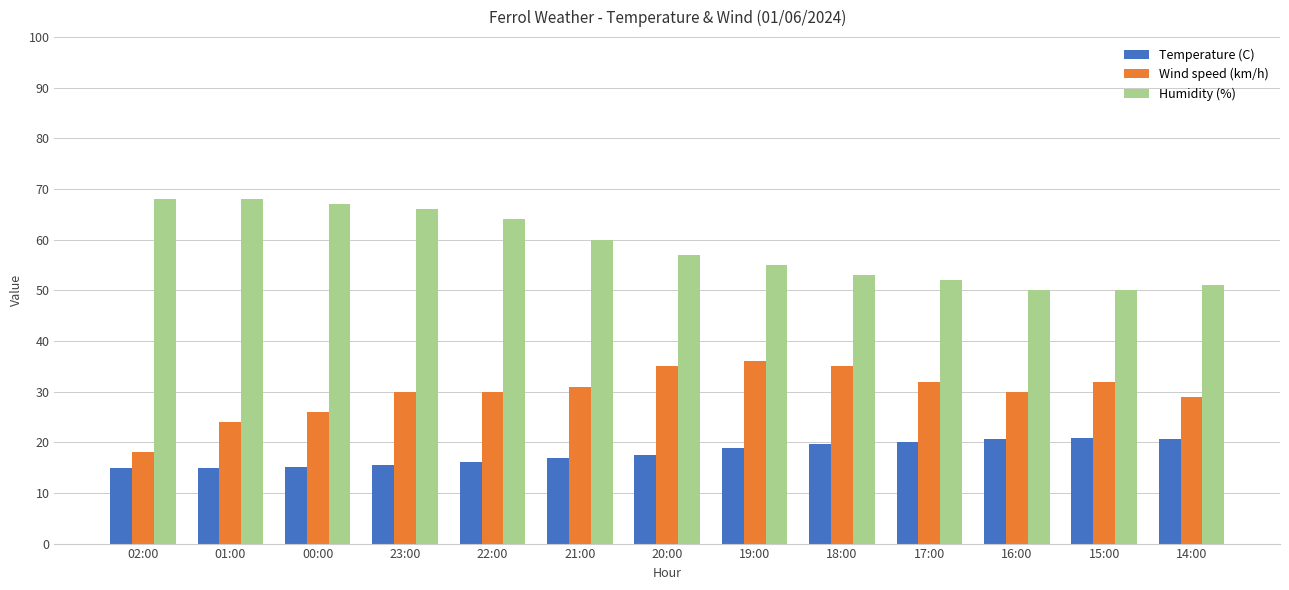

Is it true that Humidity (%) equals 67.0 at 00:00?

True